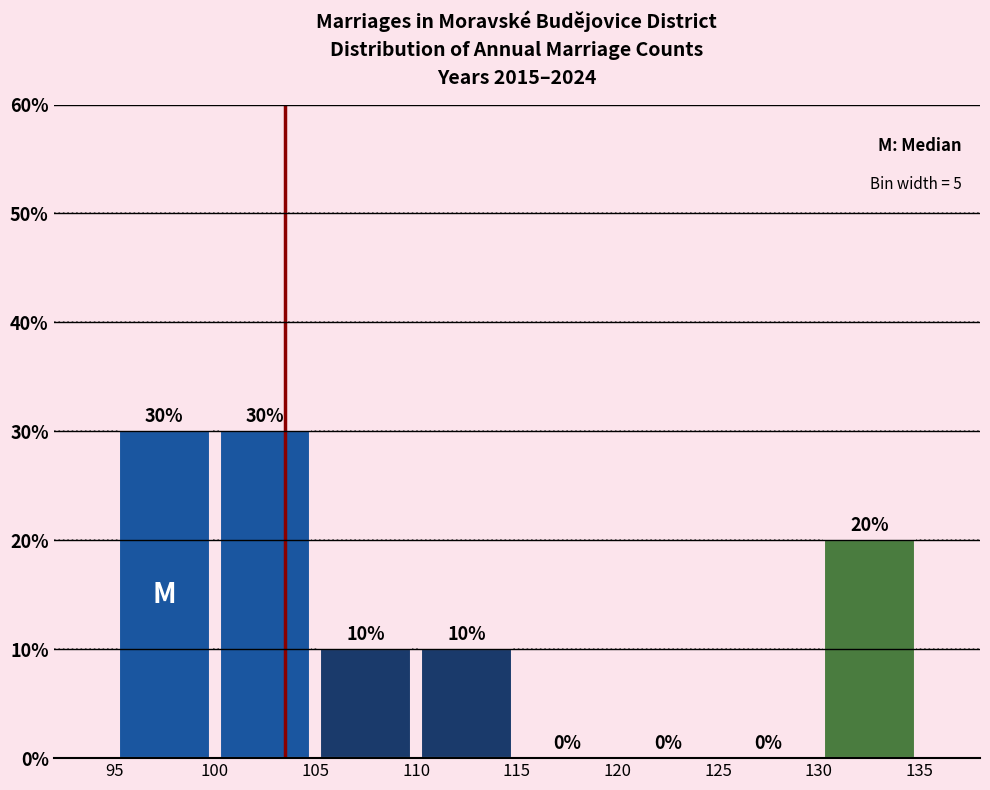

How tall is the bar that spans 100 to 105 on the x-axis?

30